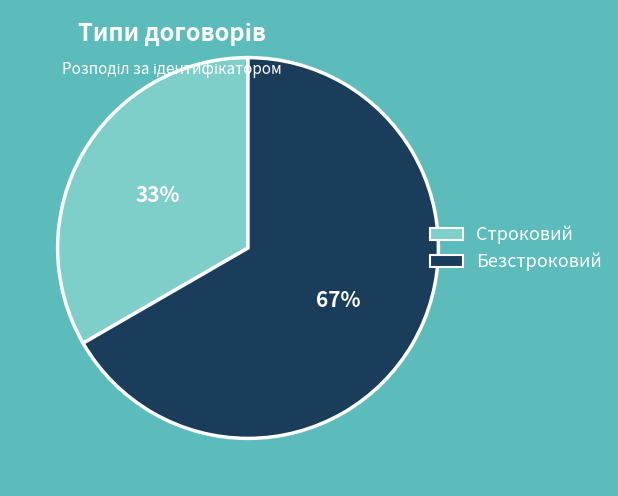

Do Безстроковий and Строковий together represent more than half of the pie?

Yes